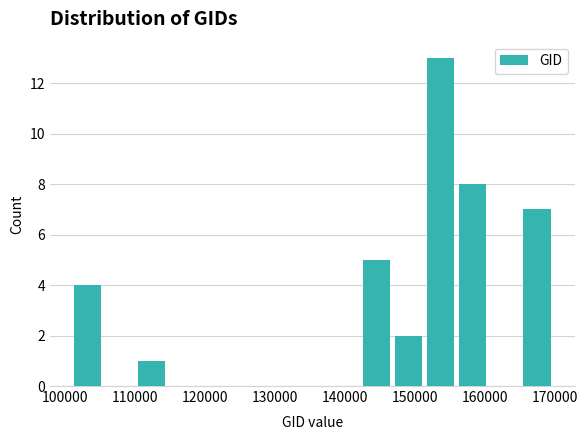

Over which range of the x-axis is the bar tallest?

151000 to 156000